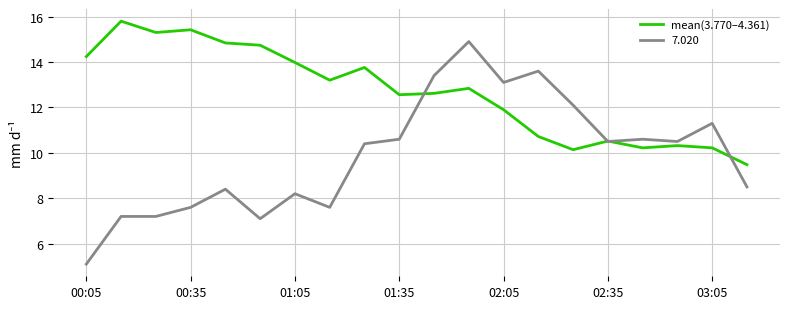

Which series has the widest spread of values?

7.020